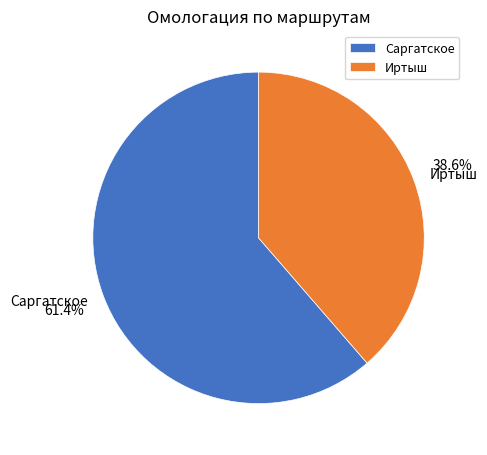

How many slices are in this pie chart?

2